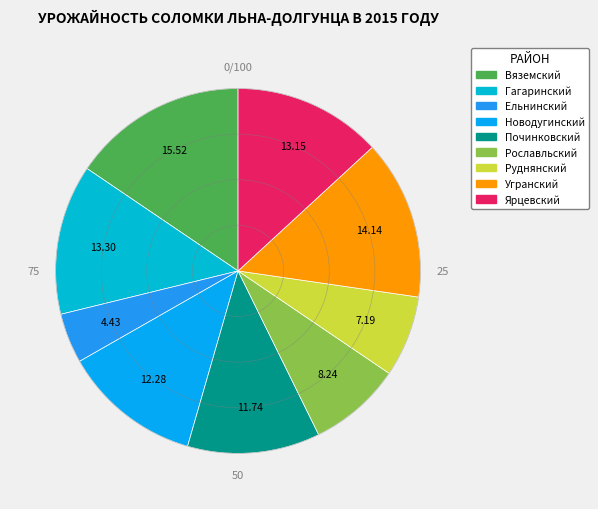

Is it true that Починковский is 12% of the pie?

True